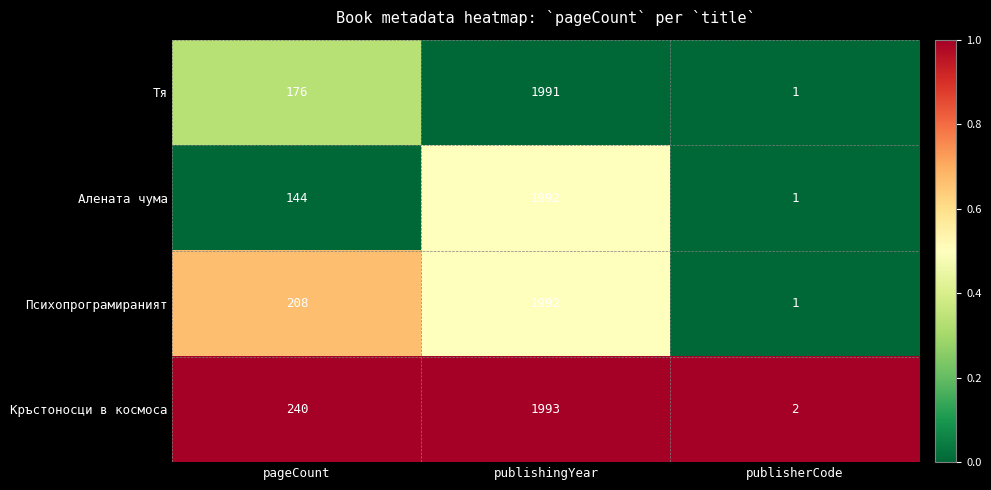

What is the approximate value of Тя at publishingYear, to the nearest 10?

1990